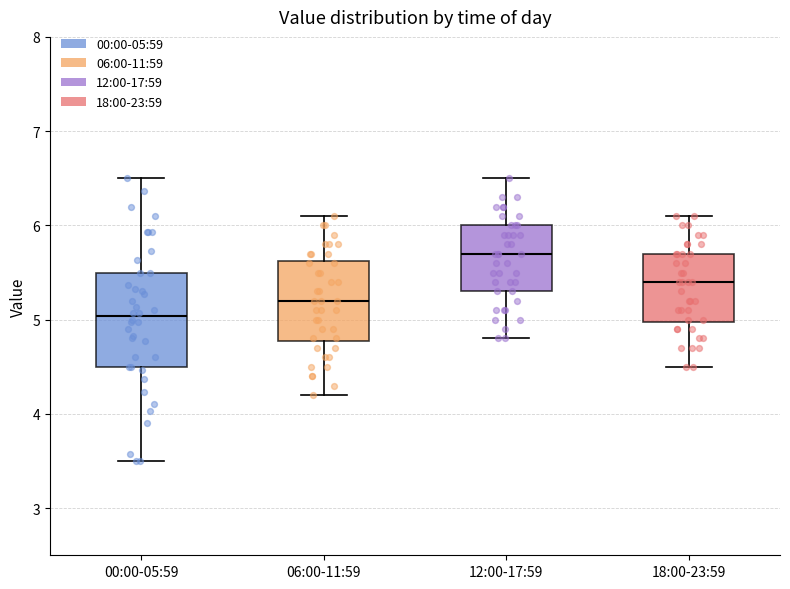

Which box is the tallest, from its lower edge to its upper edge?

00:00-05:59